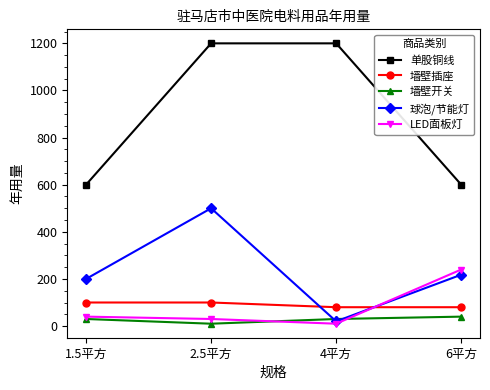

At how many categories does at least one series exceed 838?

2